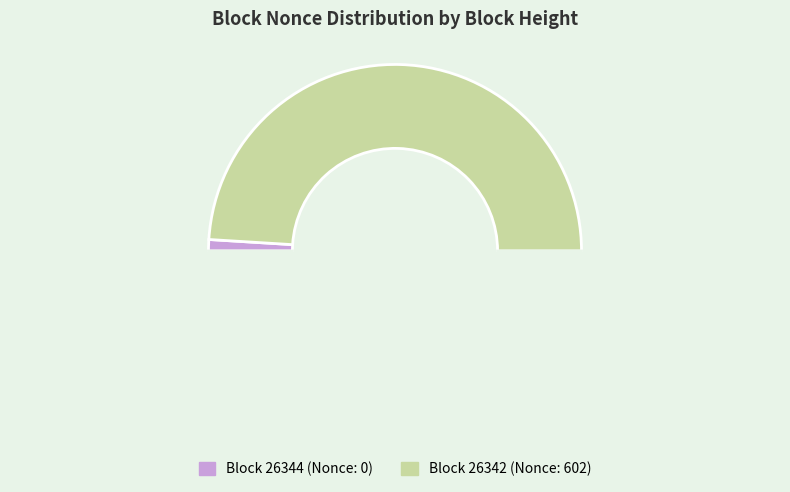

Count the number of slices in the pie.

3